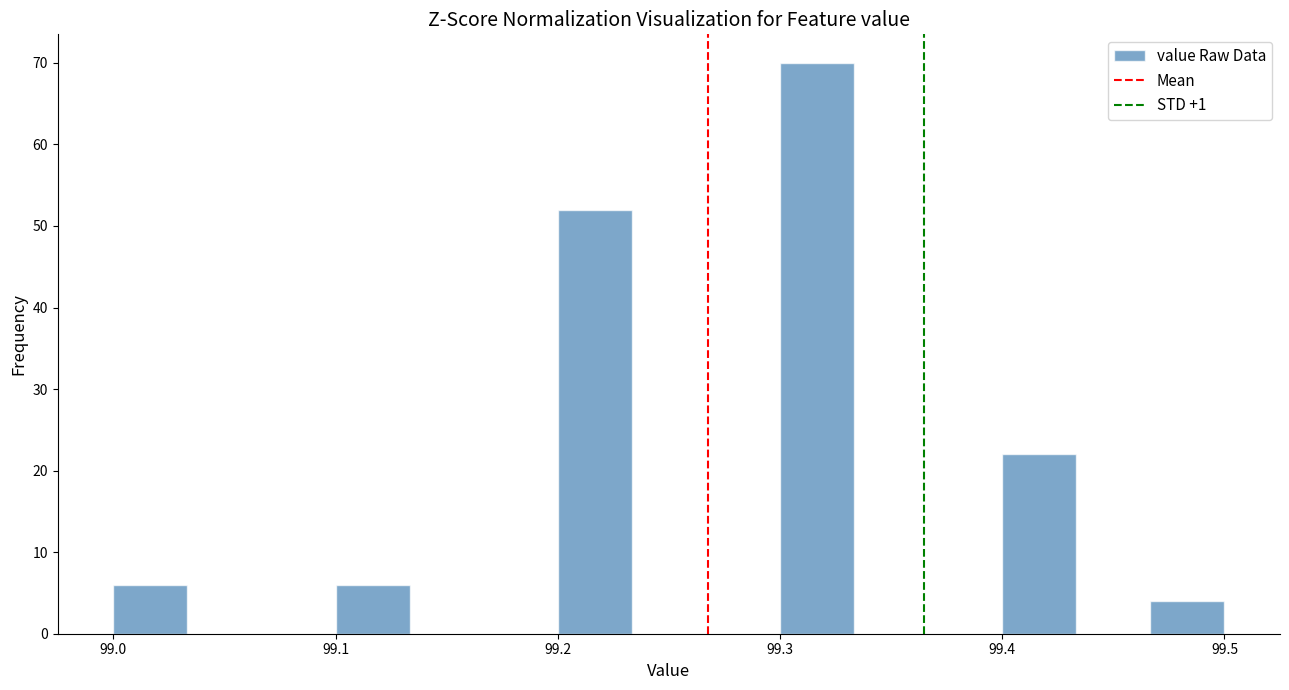

Read against the x-axis, roughly where is the centre of the tallest bar?

99.32